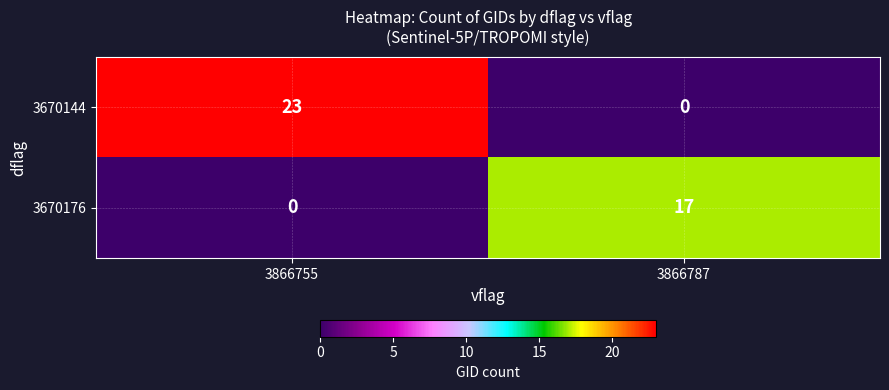

Is it true that 3670176 equals 11 at 3866755?

False